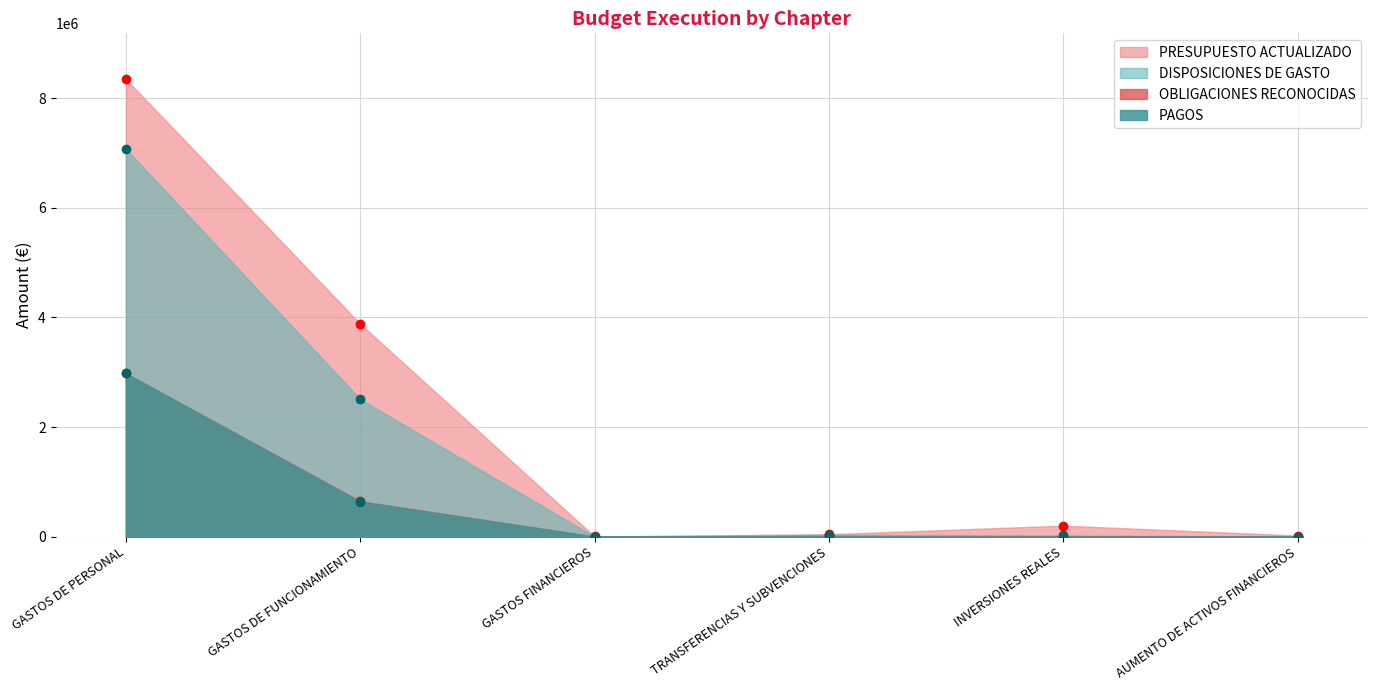

What is the label of the 1st point from the left?

GASTOS DE PERSONAL